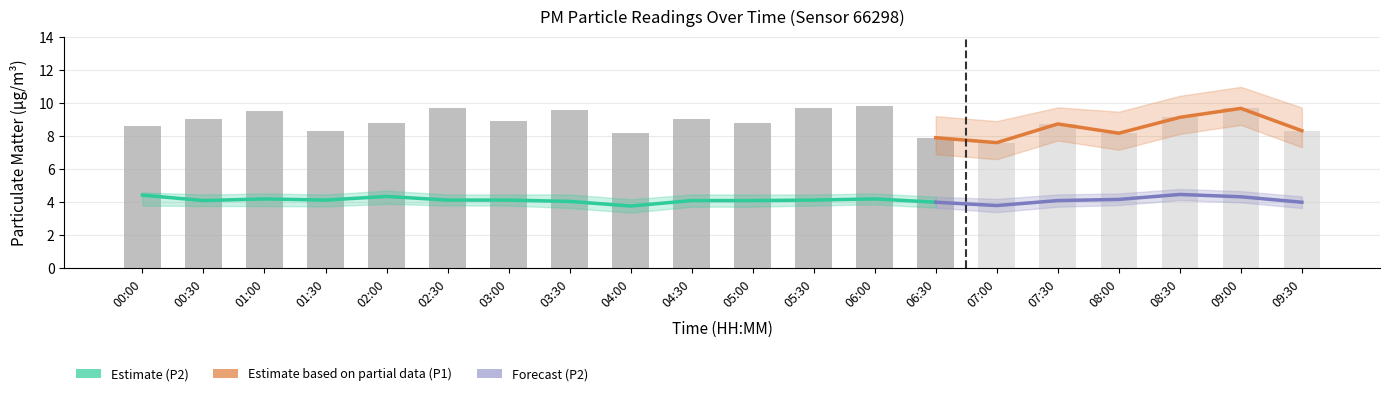

Does the chart contain stacked bars?

No